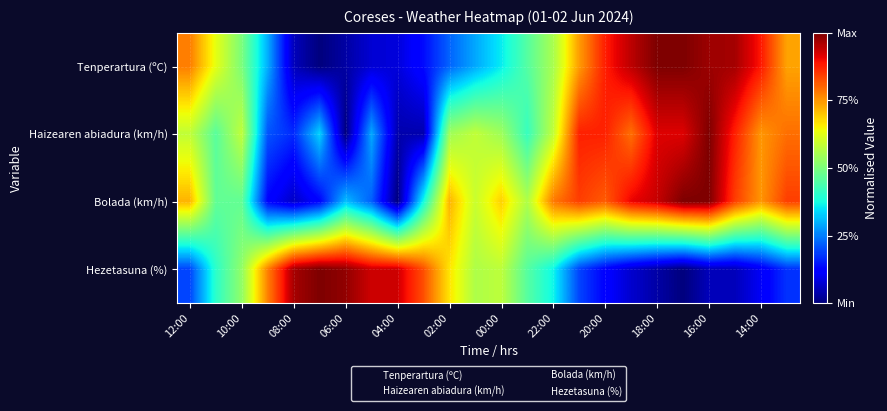

Count the number of categories in the chart.

24